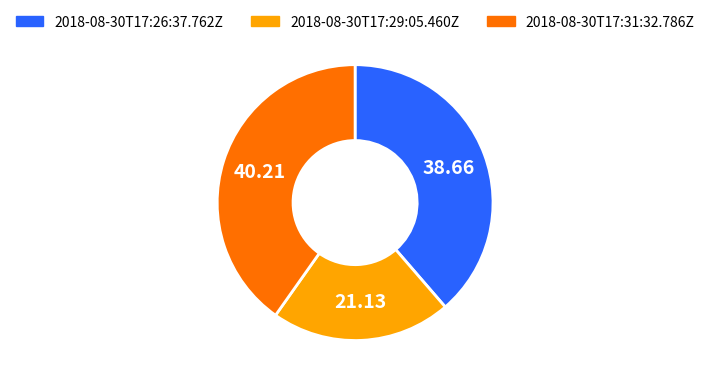

True or false: 2018-08-30T17:29:05.460Z accounts for 32% of the total.

False